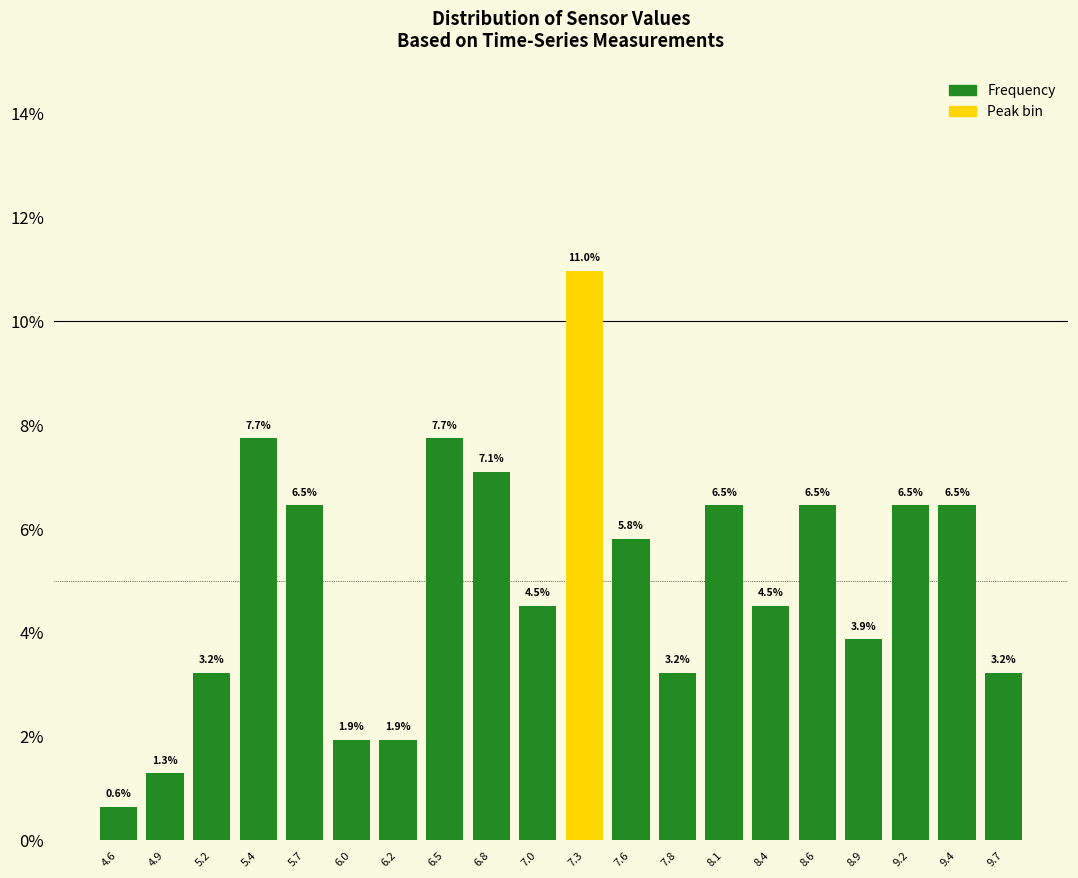

Reading left to right, transcribe this chart: for each bar, give the range it covers on the x-axis and its height. The bar edges are not printed on the chart, so give them approximately, as read against the axis.

4.50 to 4.75: 0.6
4.75 to 5.05: 1.3
5.05 to 5.30: 3.2
5.30 to 5.55: 7.7
5.55 to 5.85: 6.5
5.85 to 6.10: 1.9
6.10 to 6.35: 1.9
6.35 to 6.65: 7.7
6.65 to 6.90: 7.1
6.90 to 7.15: 4.5
7.15 to 7.45: 11.0
7.45 to 7.70: 5.8
7.70 to 7.95: 3.2
7.95 to 8.25: 6.5
8.25 to 8.50: 4.5
8.50 to 8.75: 6.5
8.75 to 9.05: 3.9
9.05 to 9.30: 6.5
9.30 to 9.55: 6.5
9.55 to 9.85: 3.2